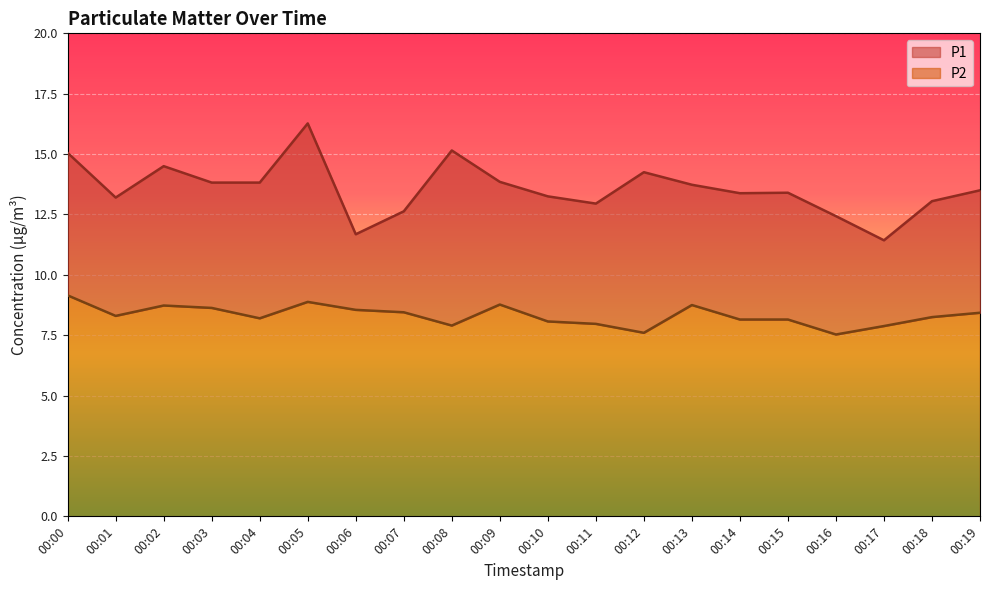

What is the maximum value for P2?

9.2